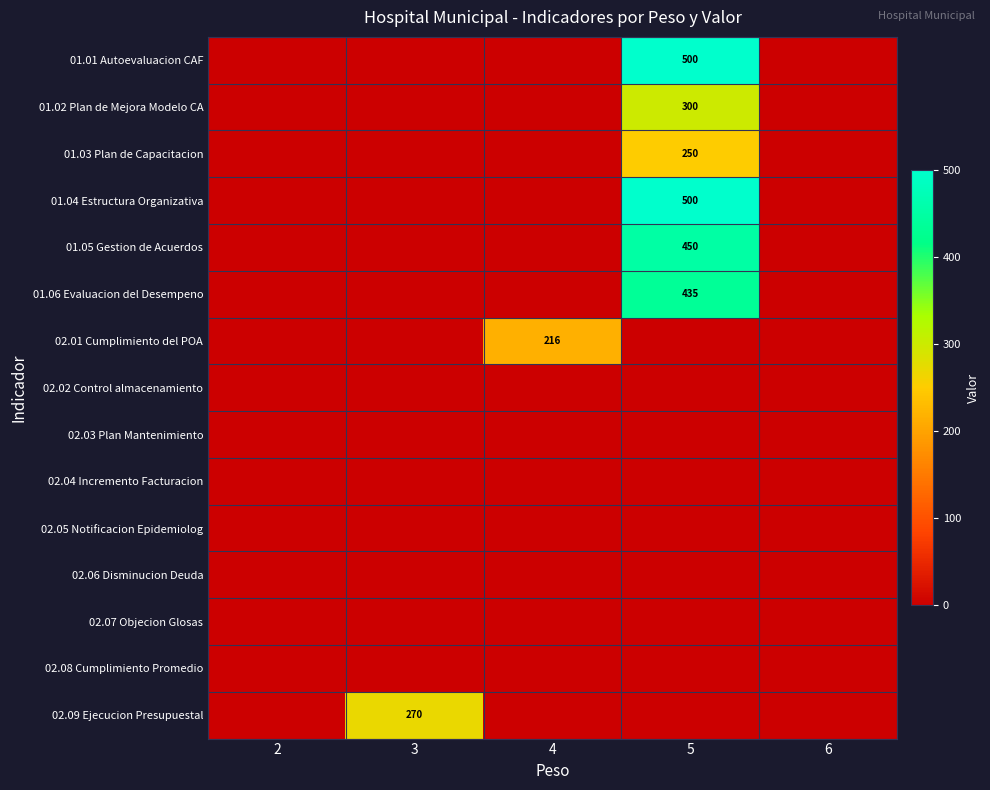

Rank the series by their maximum value, from highest to lowest.

01.01 Autoevaluacion CAF, 01.04 Estructura Organizativa, 01.05 Gestion de Acuerdos, 01.06 Evaluacion del Desempeno, 01.02 Plan de Mejora Modelo CA, 02.09 Ejecucion Presupuestal, 01.03 Plan de Capacitacion, 02.01 Cumplimiento del POA, 02.02 Control almacenamiento, 02.03 Plan Mantenimiento, 02.04 Incremento Facturacion, 02.05 Notificacion Epidemiolog, 02.06 Disminucion Deuda, 02.07 Objecion Glosas, 02.08 Cumplimiento Promedio